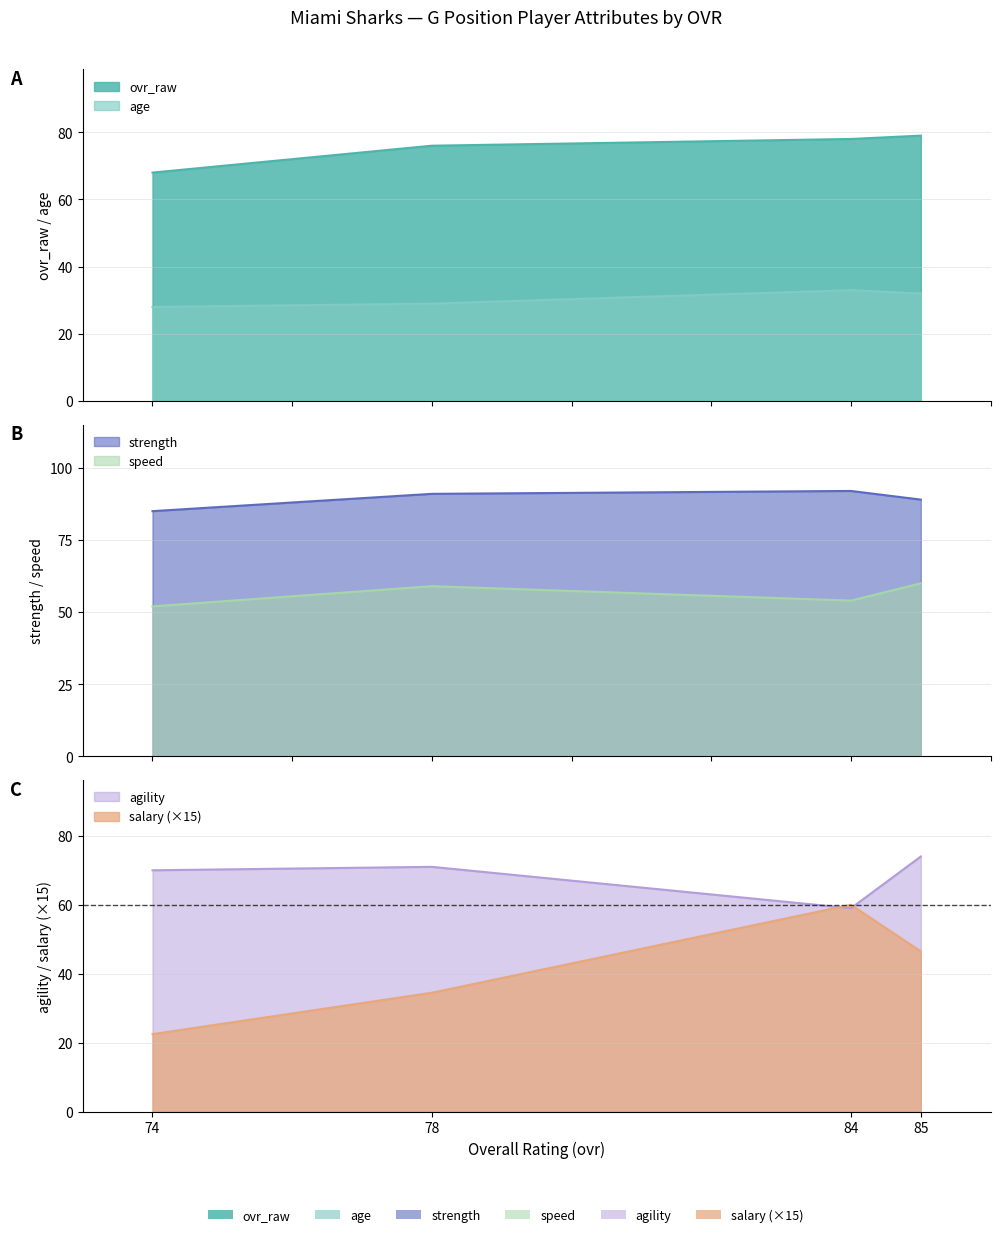

How many lines are shown in the chart?

6